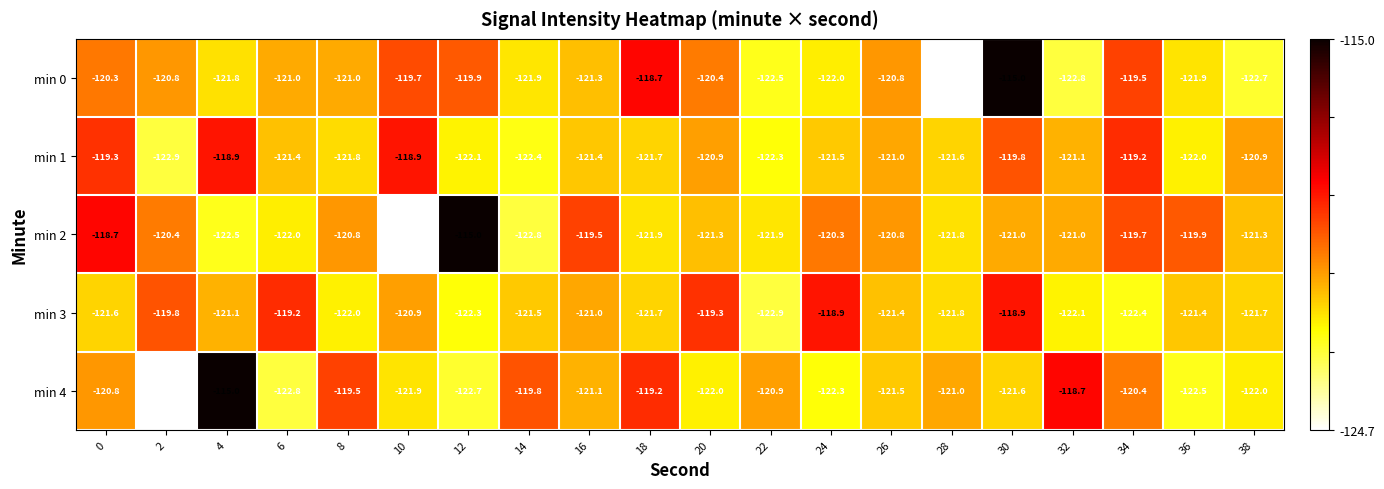

What is the total value across all series at 22?

-610.5